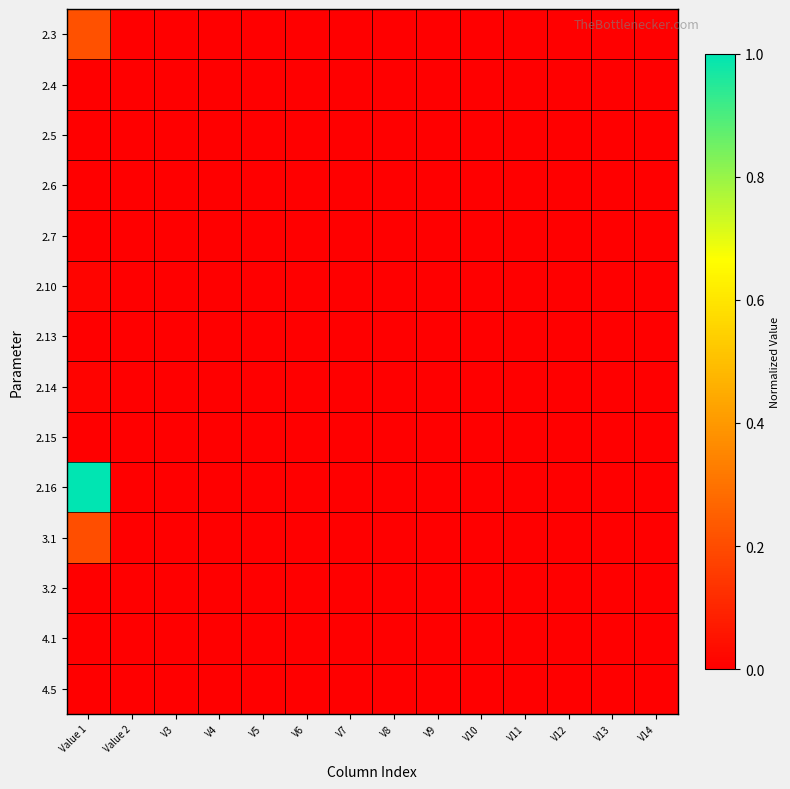

Rank the series at Value 1 from lowest to highest value.

3.2, 4.1, 4.5, 2.5, 2.4, 2.6, 2.7, 2.15, 2.13, 2.14, 2.10, 3.1, 2.3, 2.16